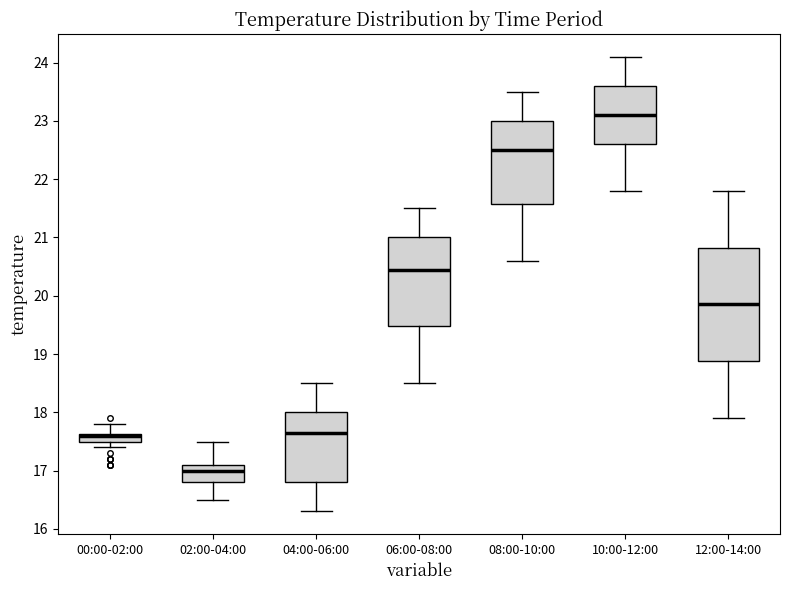

Where is the upper edge of the box for 02:00-04:00 on the y-axis? The values are not printed on the chart, so give them approximately, as read against the axis.

17.1